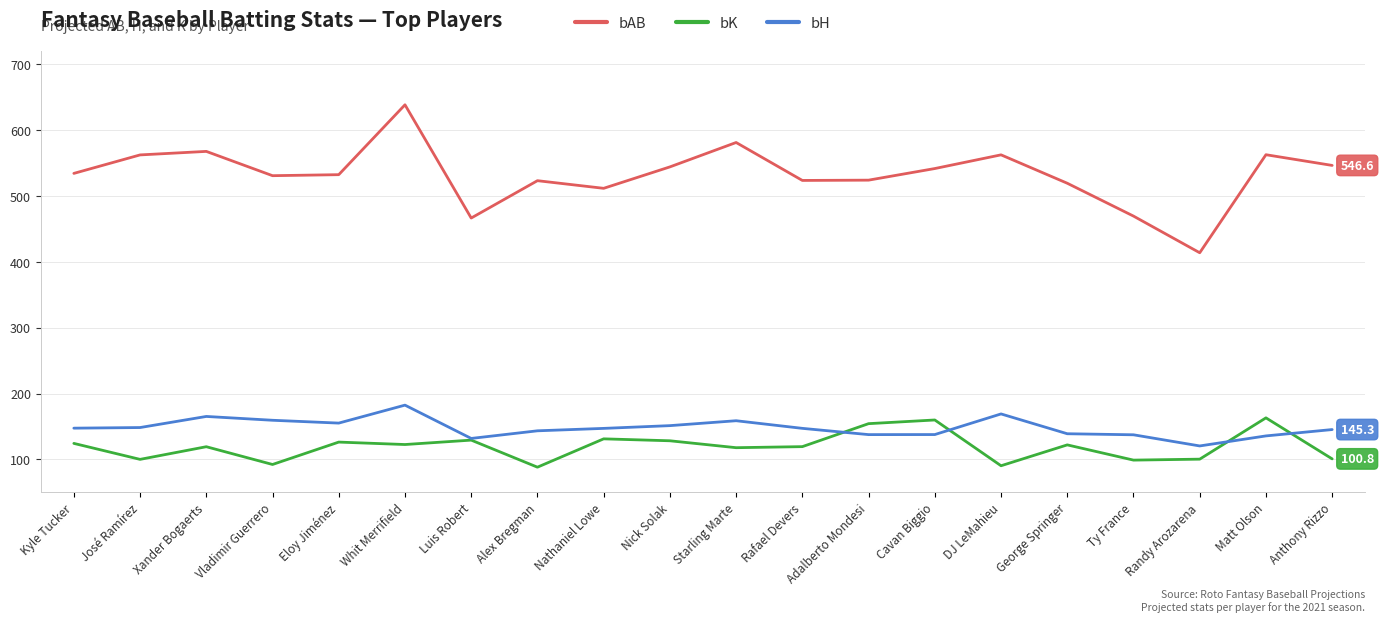

What is the maximum value for bH?

182.4